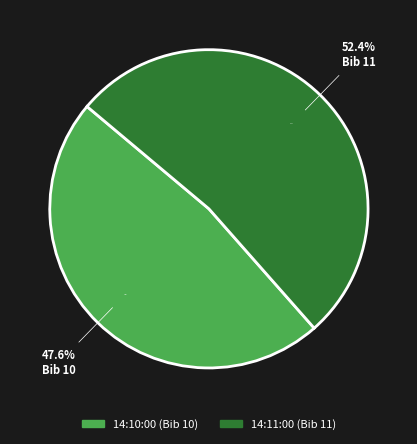

What portion of the pie excludes 14:10:00?

52.4%